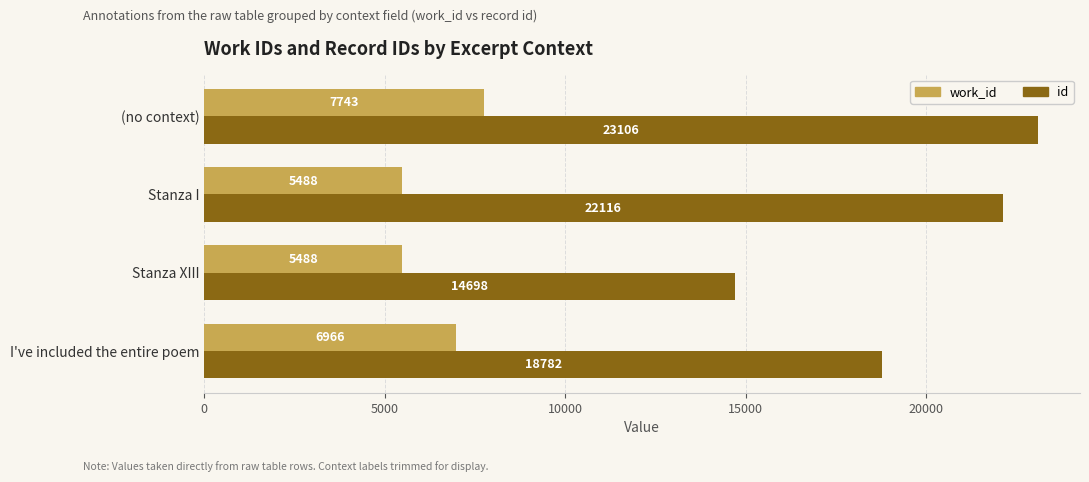

Is it true that id equals 8618 at Stanza I?

False